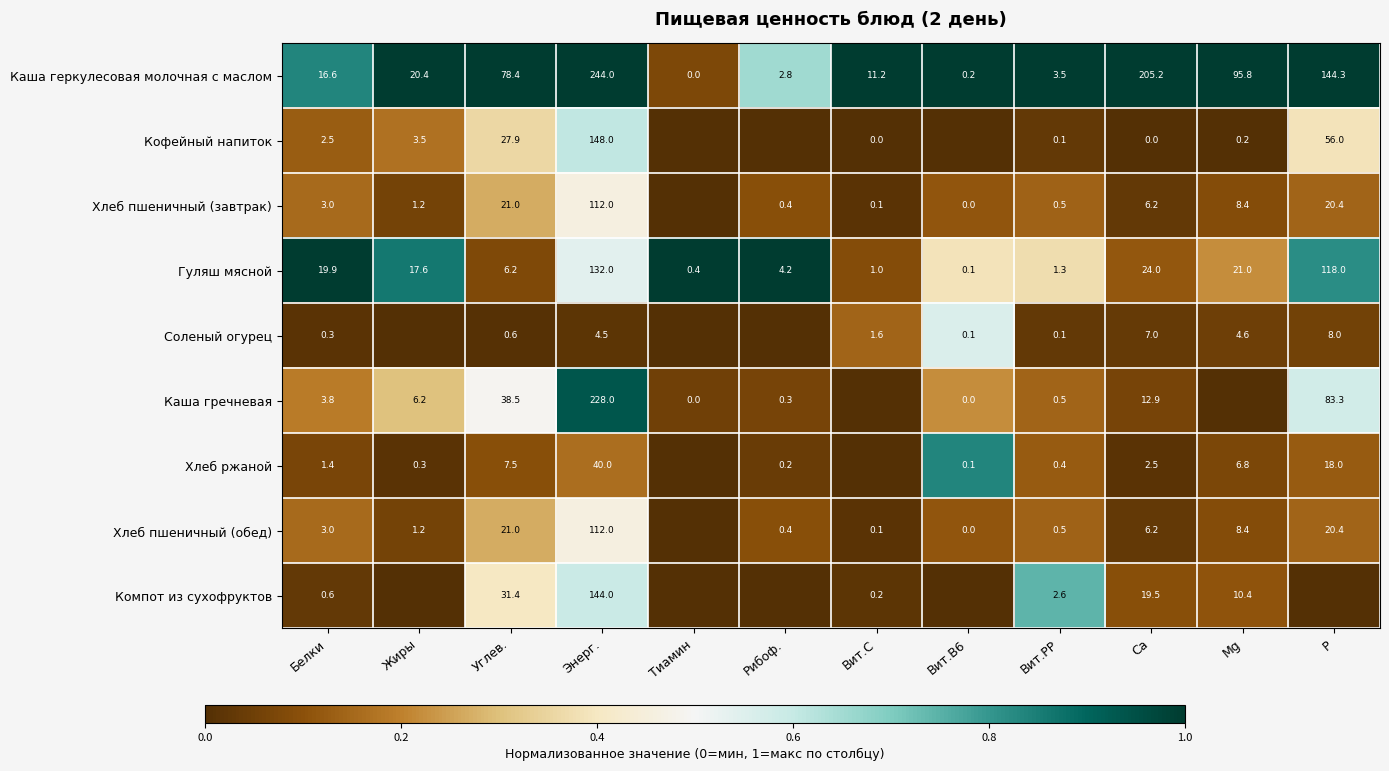

At how many categories does at least one series exceed 0?

12